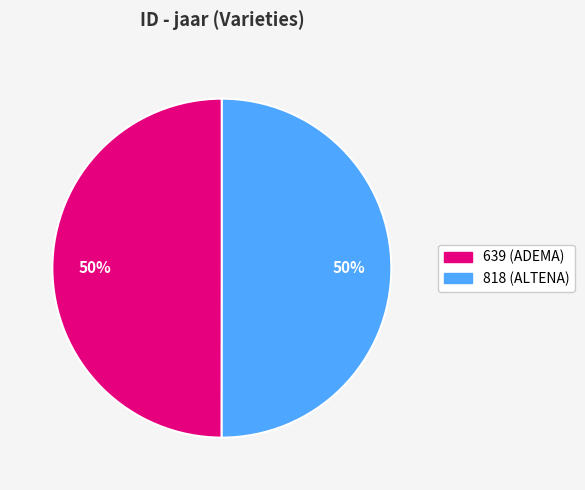

What is the ratio of the value at 639 (ADEMA) to the value at 818 (ALTENA)?

1.0